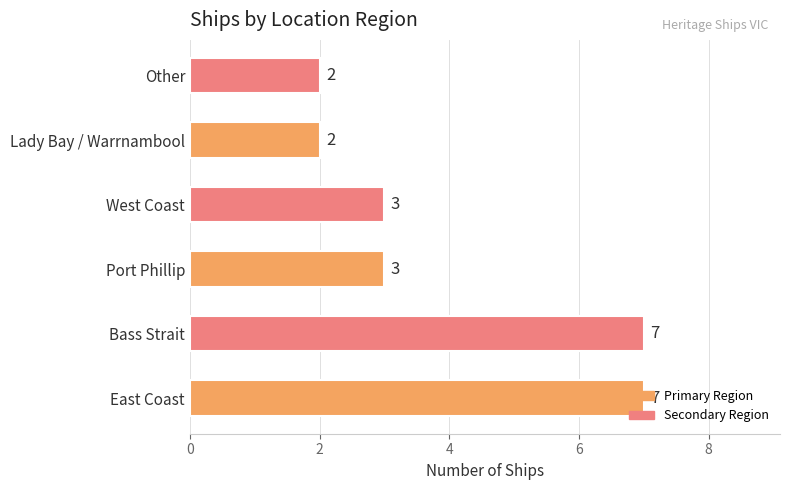

What is the ratio of the value at West Coast to the value at Port Phillip?

1.0